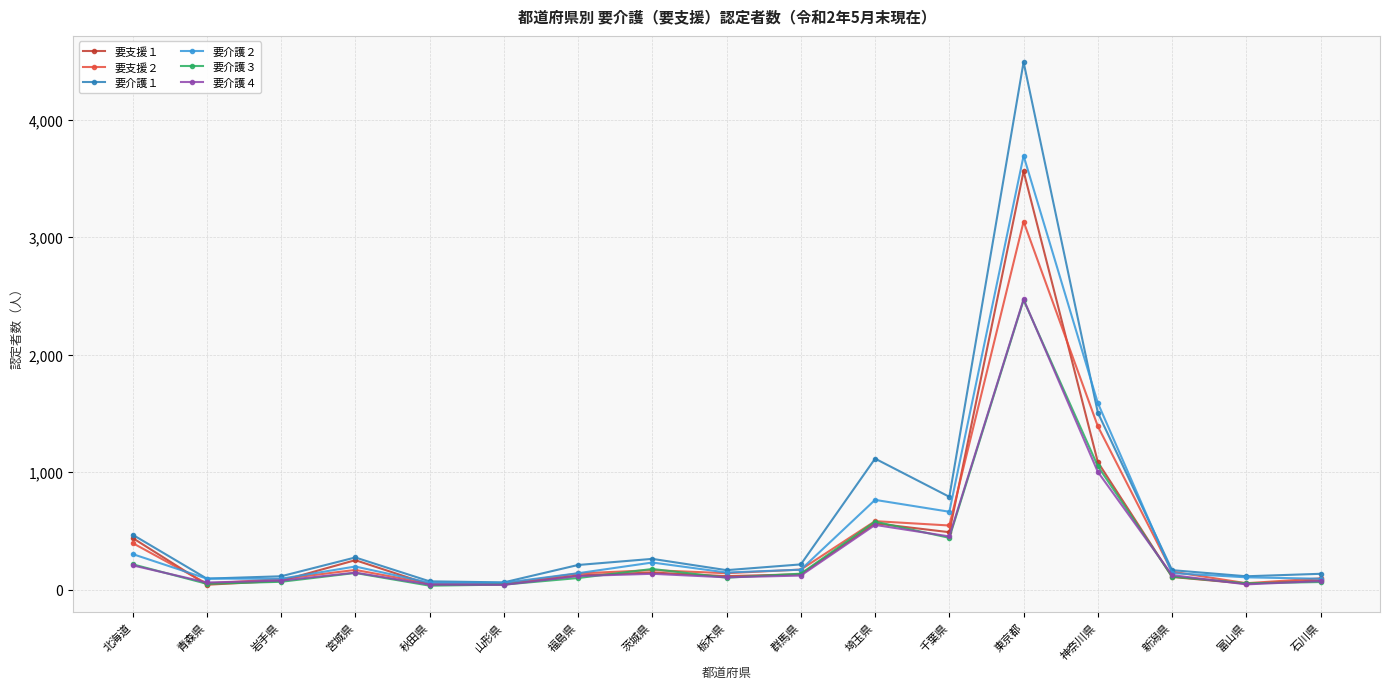

What is the label of the 3rd point from the left?

岩手県